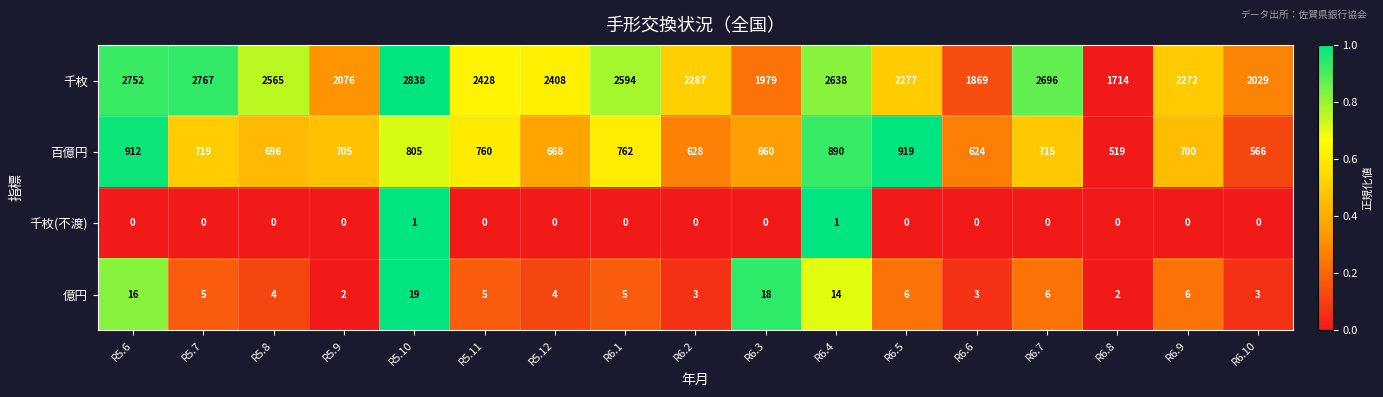

What is the sum of all 千枚 values?

40189